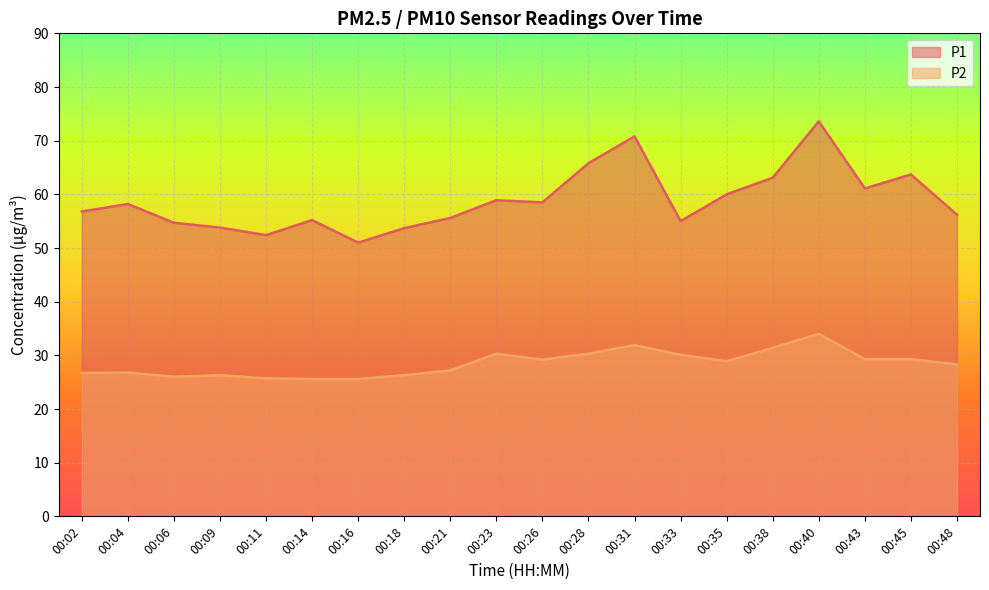

The value of P1 at 00:06 is 54.7. True or false?

True